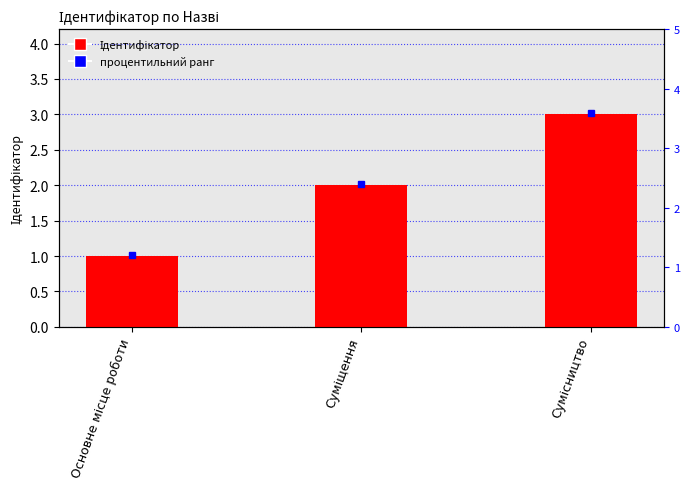

What is the difference between the second highest and minimum values?

1